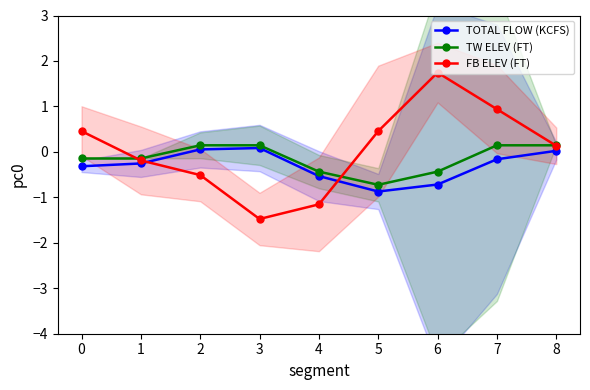

Count the number of categories in the chart.

9